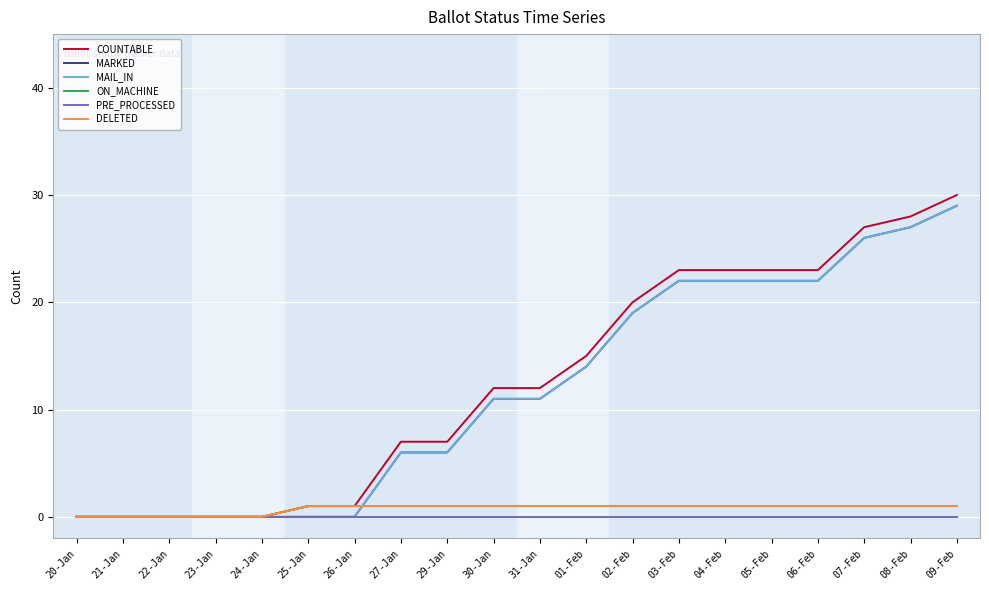

Reading right to left, what are all the values shown in this chart?

COUNTABLE: 09-Feb=30	08-Feb=28	07-Feb=27	06-Feb=23	05-Feb=23	04-Feb=23	03-Feb=23	02-Feb=20	01-Feb=15	31-Jan=12	30-Jan=12	29-Jan=7	27-Jan=7	26-Jan=1	25-Jan=1	24-Jan=0	23-Jan=0	22-Jan=0	21-Jan=0	20-Jan=0
MARKED: 09-Feb=29	08-Feb=27	07-Feb=26	06-Feb=22	05-Feb=22	04-Feb=22	03-Feb=22	02-Feb=19	01-Feb=14	31-Jan=11	30-Jan=11	29-Jan=6	27-Jan=6	26-Jan=0	25-Jan=0	24-Jan=0	23-Jan=0	22-Jan=0	21-Jan=0	20-Jan=0
MAIL_IN: 09-Feb=29	08-Feb=27	07-Feb=26	06-Feb=22	05-Feb=22	04-Feb=22	03-Feb=22	02-Feb=19	01-Feb=14	31-Jan=11	30-Jan=11	29-Jan=6	27-Jan=6	26-Jan=0	25-Jan=0	24-Jan=0	23-Jan=0	22-Jan=0	21-Jan=0	20-Jan=0
ON_MACHINE: 09-Feb=1	08-Feb=1	07-Feb=1	06-Feb=1	05-Feb=1	04-Feb=1	03-Feb=1	02-Feb=1	01-Feb=1	31-Jan=1	30-Jan=1	29-Jan=1	27-Jan=1	26-Jan=1	25-Jan=1	24-Jan=0	23-Jan=0	22-Jan=0	21-Jan=0	20-Jan=0
PRE_PROCESSED: 09-Feb=0	08-Feb=0	07-Feb=0	06-Feb=0	05-Feb=0	04-Feb=0	03-Feb=0	02-Feb=0	01-Feb=0	31-Jan=0	30-Jan=0	29-Jan=0	27-Jan=0	26-Jan=0	25-Jan=0	24-Jan=0	23-Jan=0	22-Jan=0	21-Jan=0	20-Jan=0
DELETED: 09-Feb=1	08-Feb=1	07-Feb=1	06-Feb=1	05-Feb=1	04-Feb=1	03-Feb=1	02-Feb=1	01-Feb=1	31-Jan=1	30-Jan=1	29-Jan=1	27-Jan=1	26-Jan=1	25-Jan=1	24-Jan=0	23-Jan=0	22-Jan=0	21-Jan=0	20-Jan=0